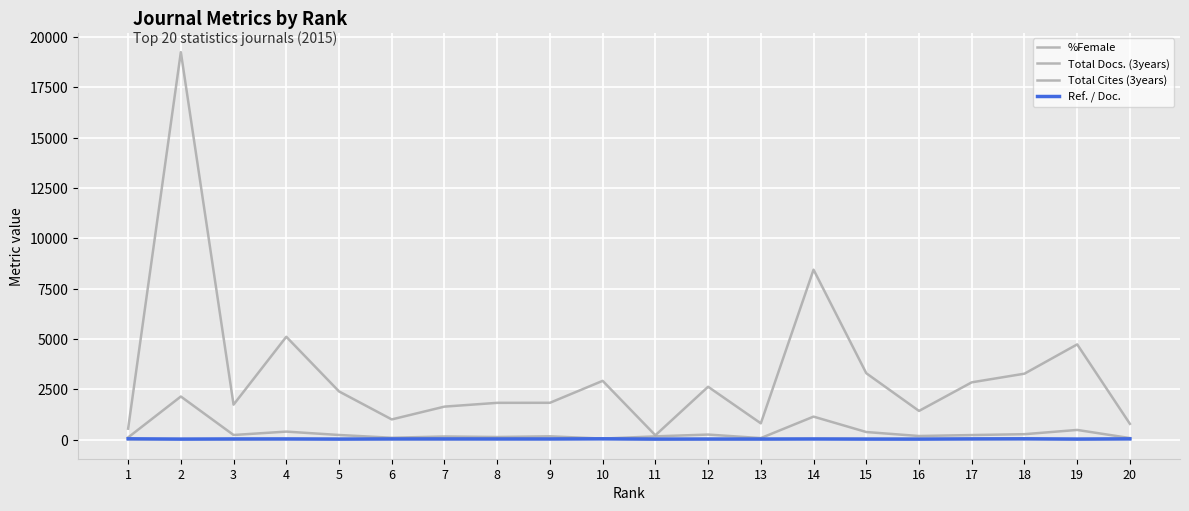

At which label is Total Docs. (3years) closest to 1094?

14